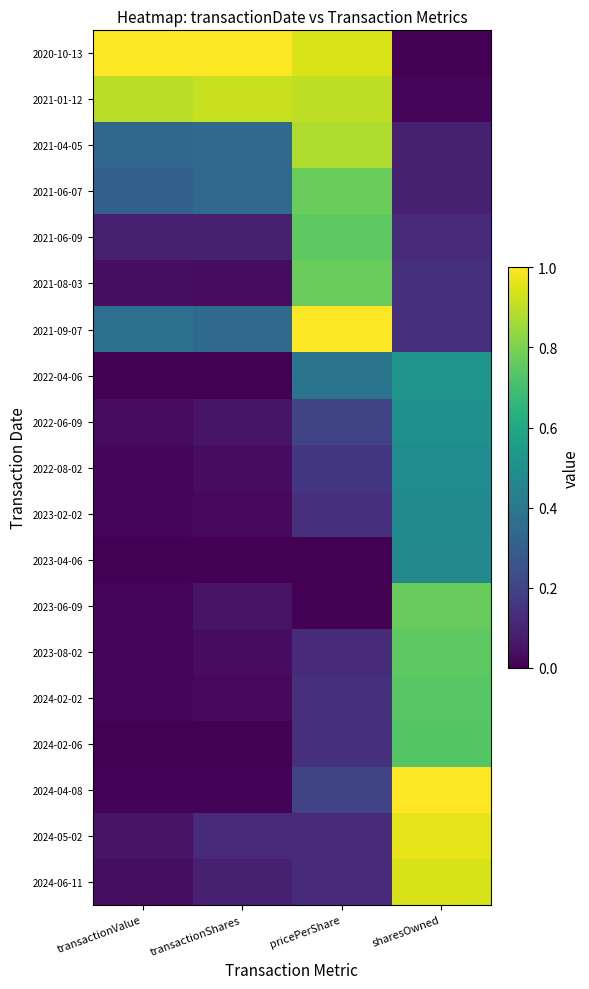

Which label corresponds to the largest value in the chart?

sharesOwned